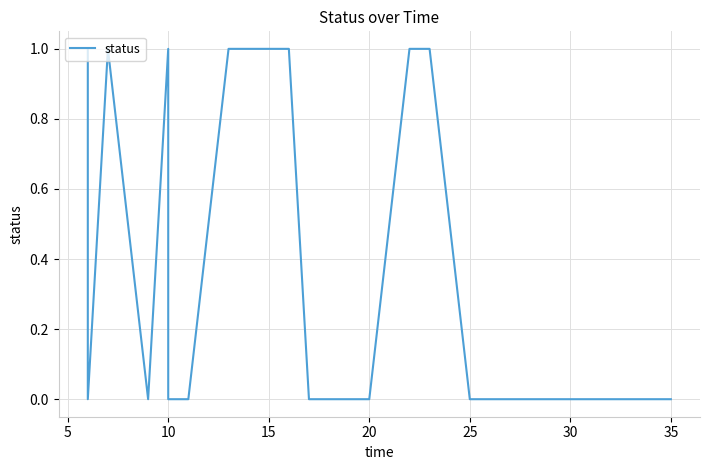

How many series are shown in this chart?

1